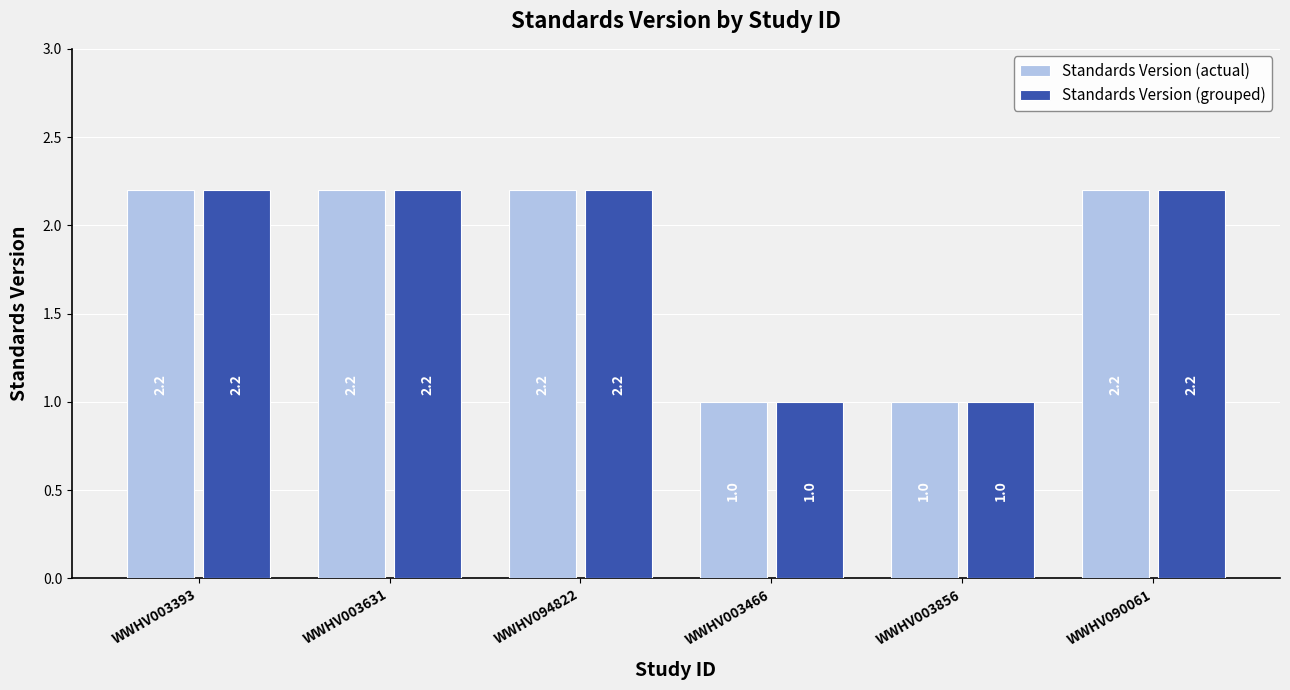

What is the maximum value for Standards Version (actual)?

2.2